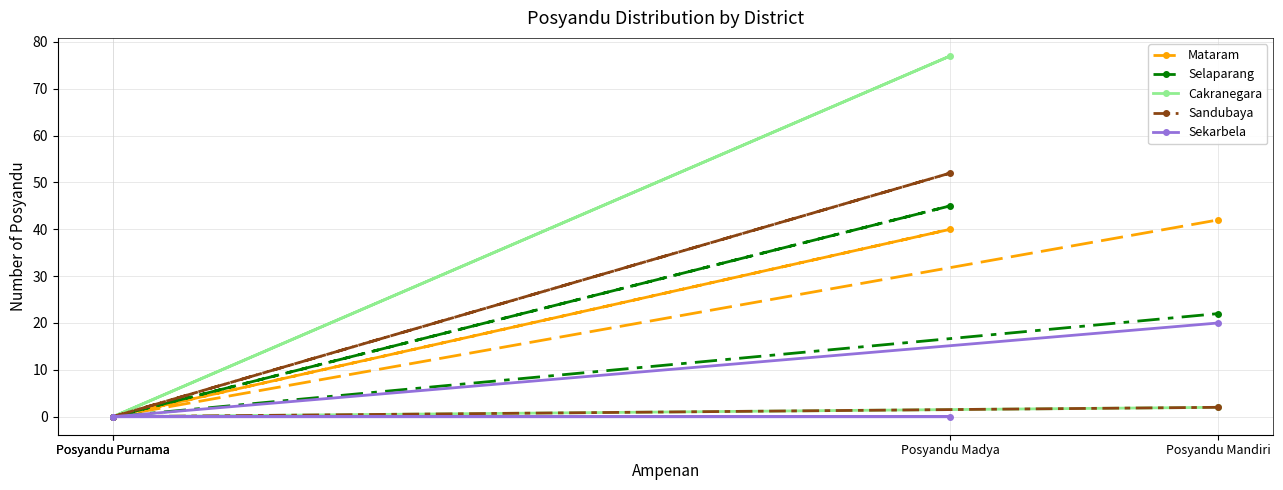

Reading left to right, transcribe all the data shown in this chart.

Mataram: Posyandu Purnama=0	Posyandu Madya=40	Posyandu Purnama=0	Posyandu Mandiri=42
Selaparang: Posyandu Purnama=0	Posyandu Madya=45	Posyandu Purnama=0	Posyandu Mandiri=22
Cakranegara: Posyandu Purnama=0	Posyandu Madya=77	Posyandu Purnama=0	Posyandu Mandiri=2
Sandubaya: Posyandu Purnama=0	Posyandu Madya=52	Posyandu Purnama=0	Posyandu Mandiri=2
Sekarbela: Posyandu Purnama=0	Posyandu Madya=0	Posyandu Purnama=0	Posyandu Mandiri=20